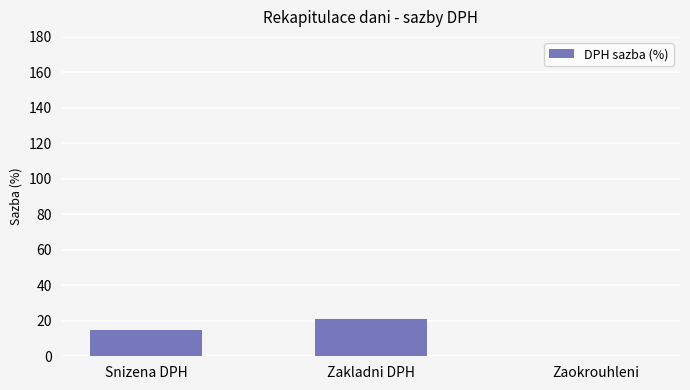

Reading right to left, extract all data points from this chart.

0	21	15